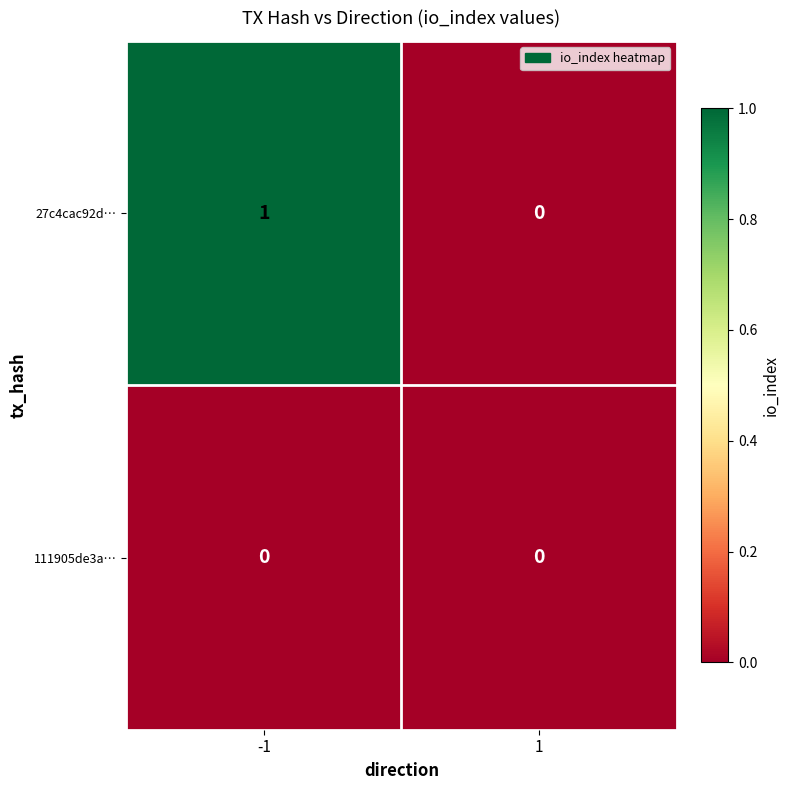

What is the maximum value shown in the chart?

1